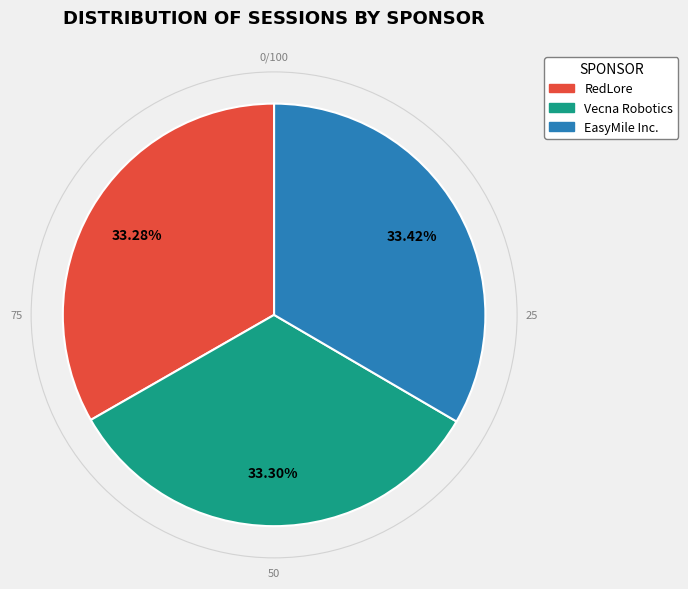

True or false: RedLore accounts for 25% of the total.

False